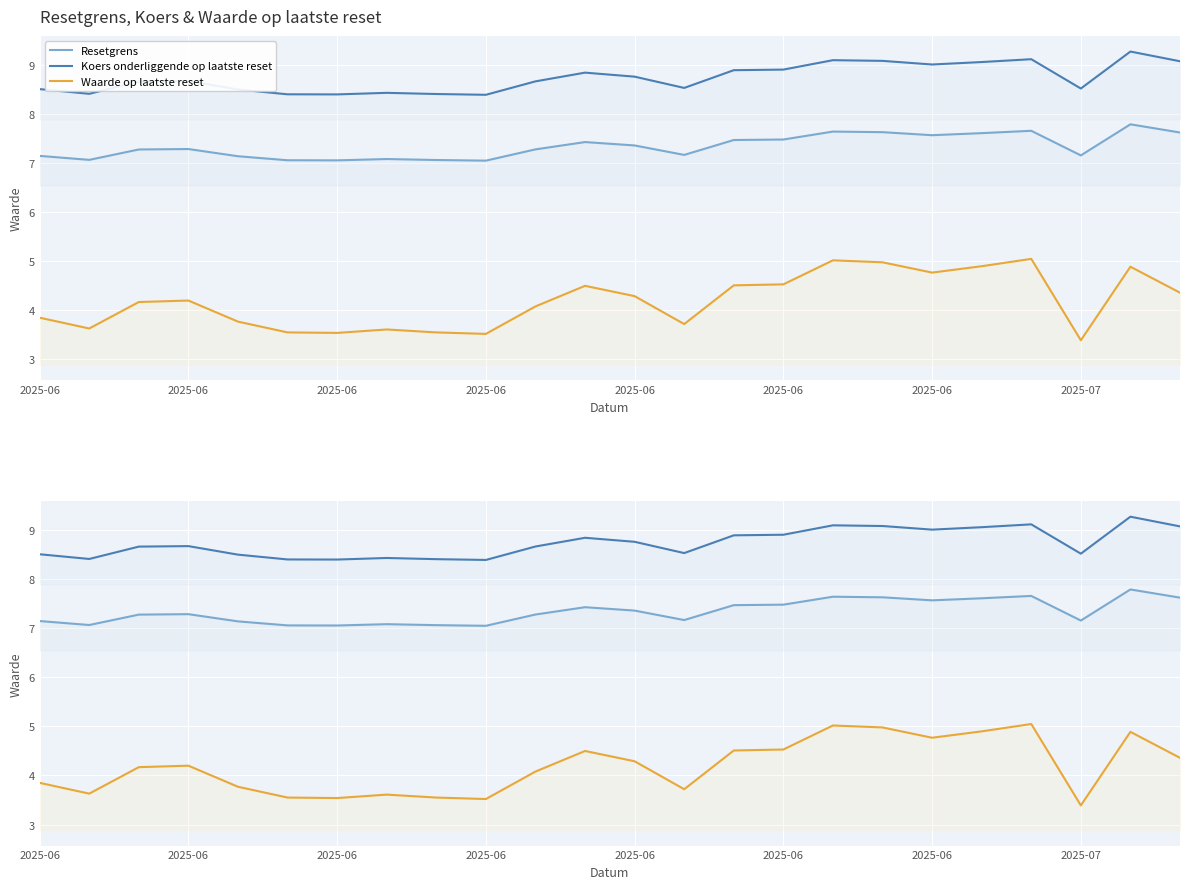

The value of Resetgrens at 2025-06 is 1.7. True or false?

False